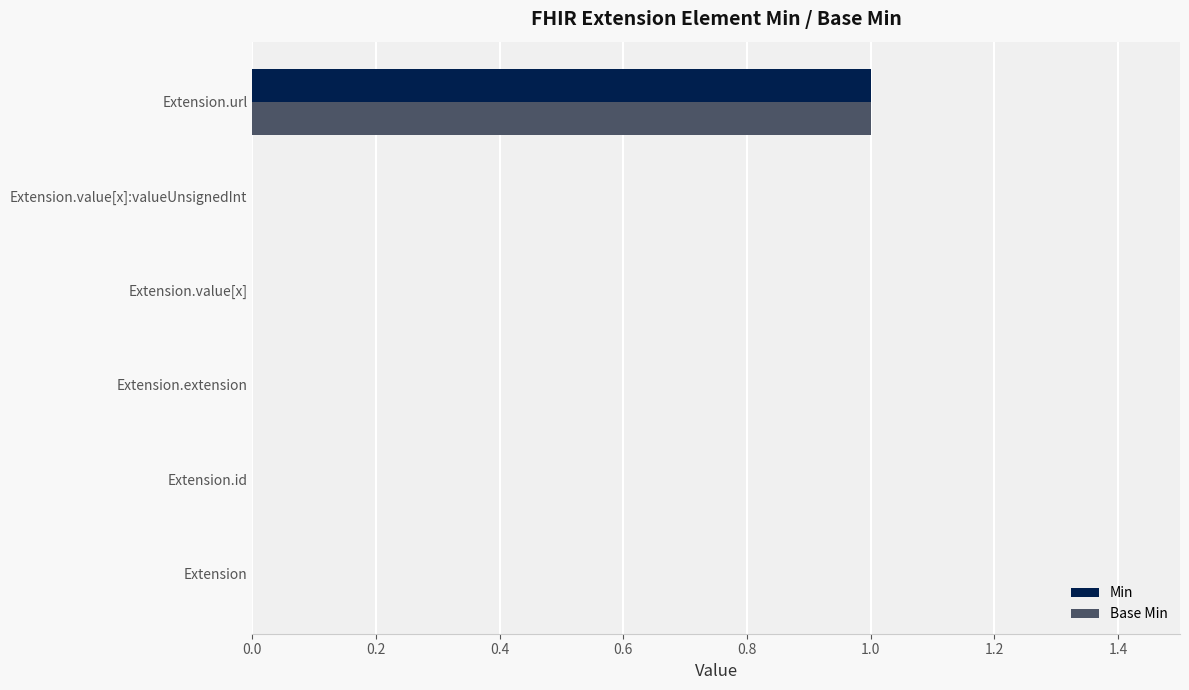

The Min series shows 0 at Extension.value[x]:valueUnsignedInt. True or false?

True